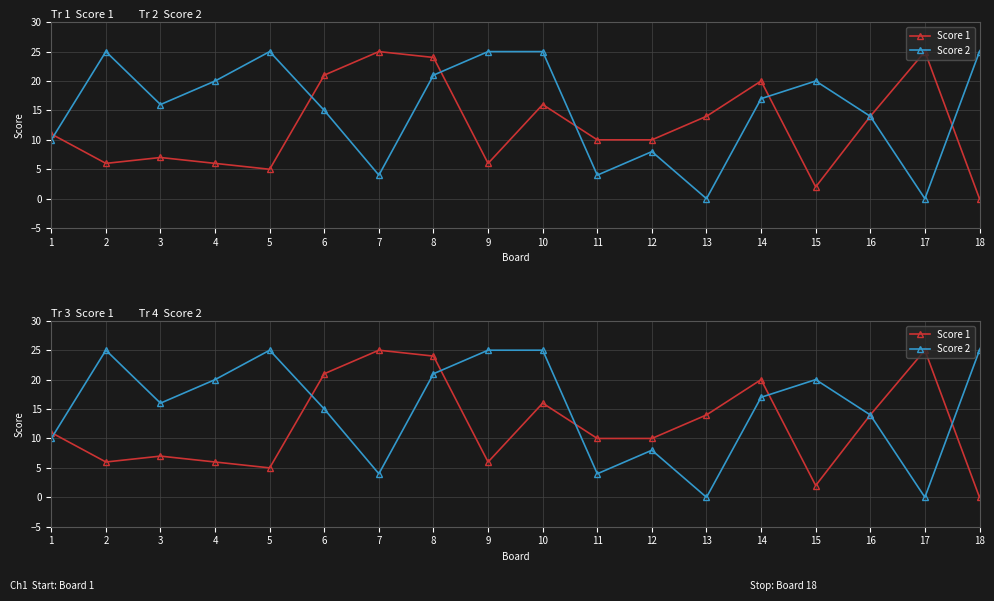

Reading right to left, transcribe all the data shown in this chart.

Score 1: 0	25	14	2	20	14	10	10	16	6	24	25	21	5	6	7	6	11
Score 2: 25	0	14	20	17	0	8	4	25	25	21	4	15	25	20	16	25	10